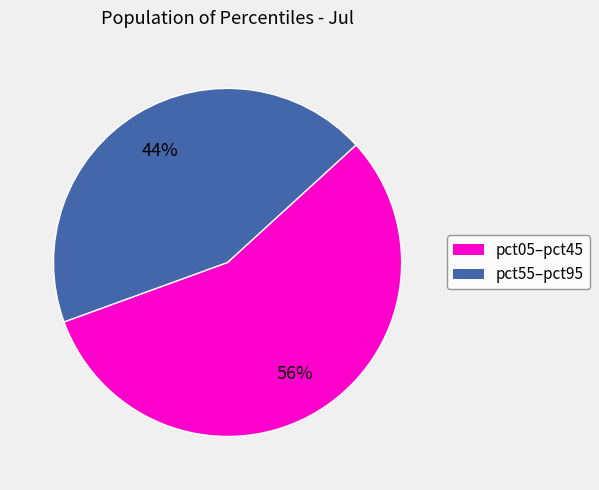

Is there a majority slice in this chart?

Yes